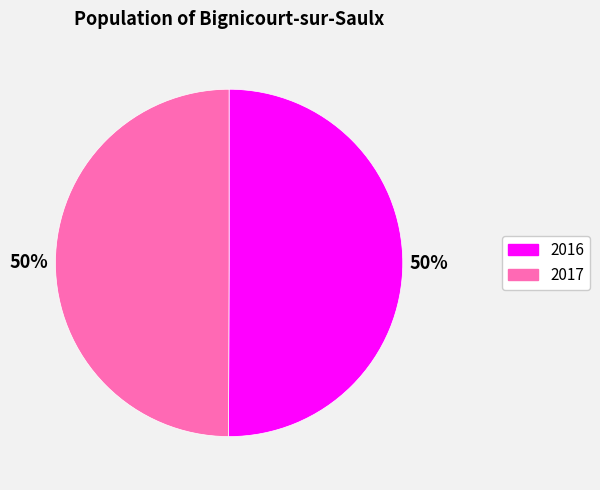

Is the sum of 2017 and 2016 greater than half?

Yes